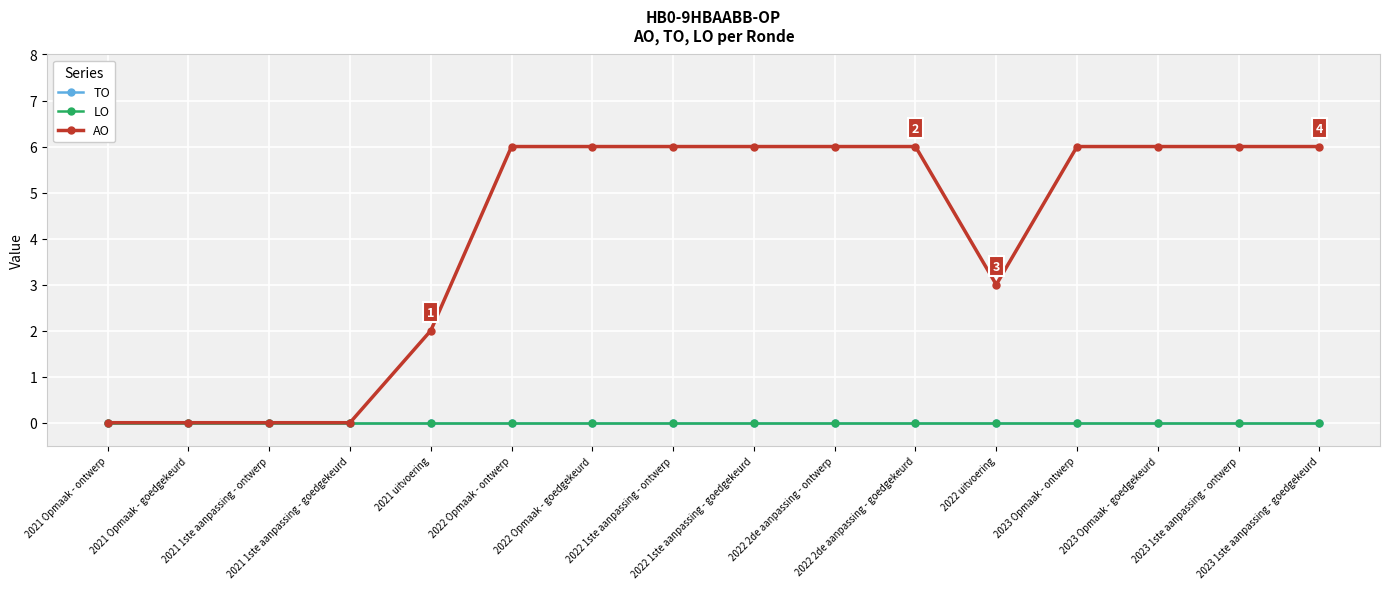

Is this an area chart (filled region under the line)?

No